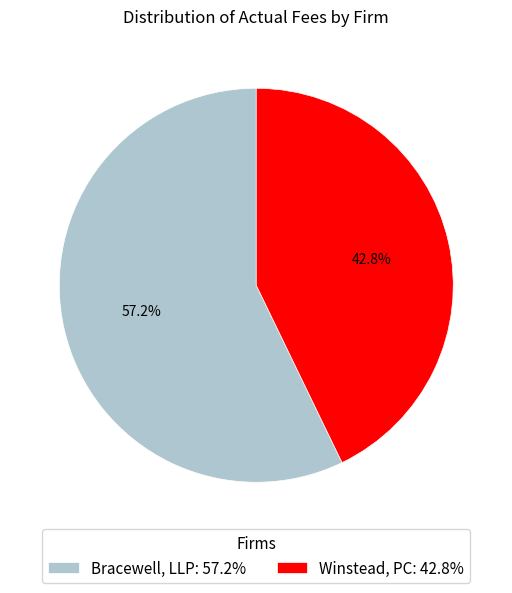

What is the largest slice in the pie chart?

Bracewell, LLP